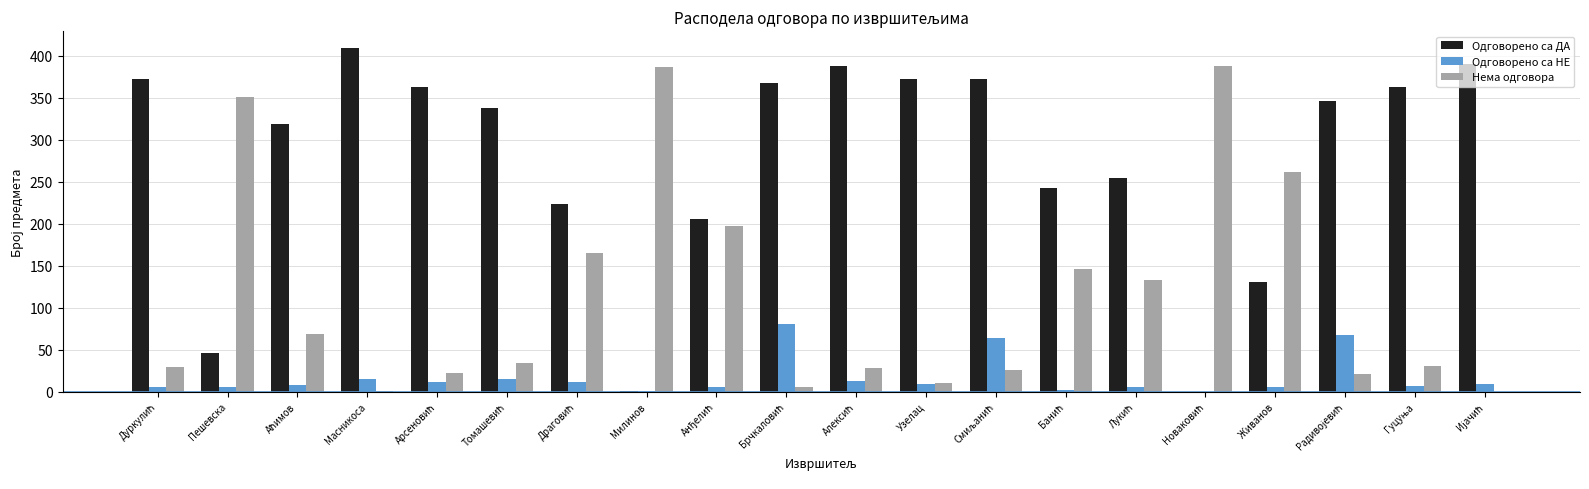

What is the sum of all Одговорено са ДА values?

5507